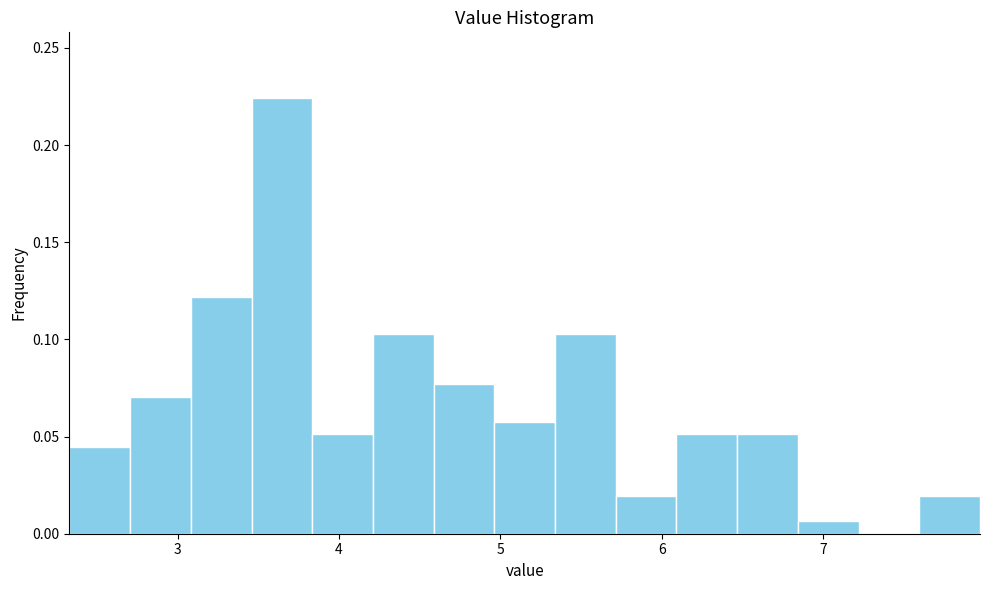

Around what value on the x-axis is the tallest bar? Give the approximate position of its centre, as read against the axis.

3.6